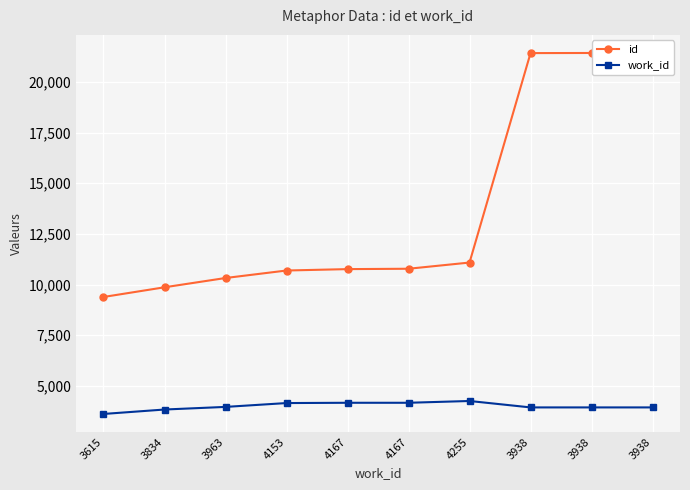

Which has a higher value, 3938 or 3938?

3938